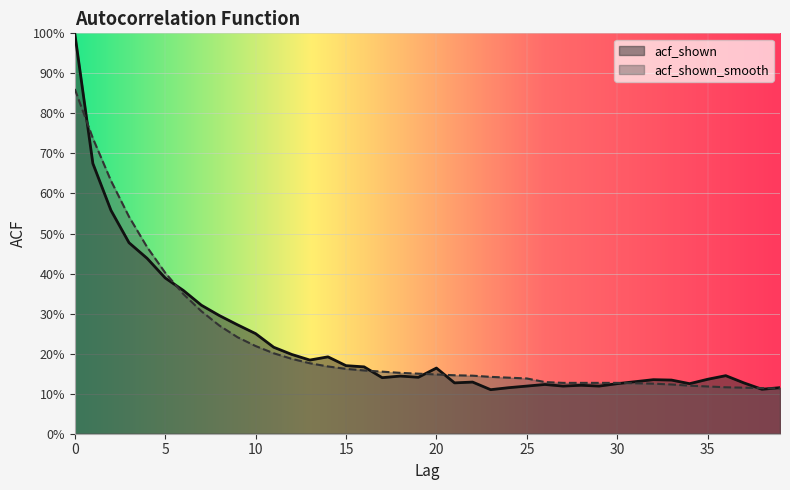

How many times do acf_shown_smooth and acf_shown cross each other?

8